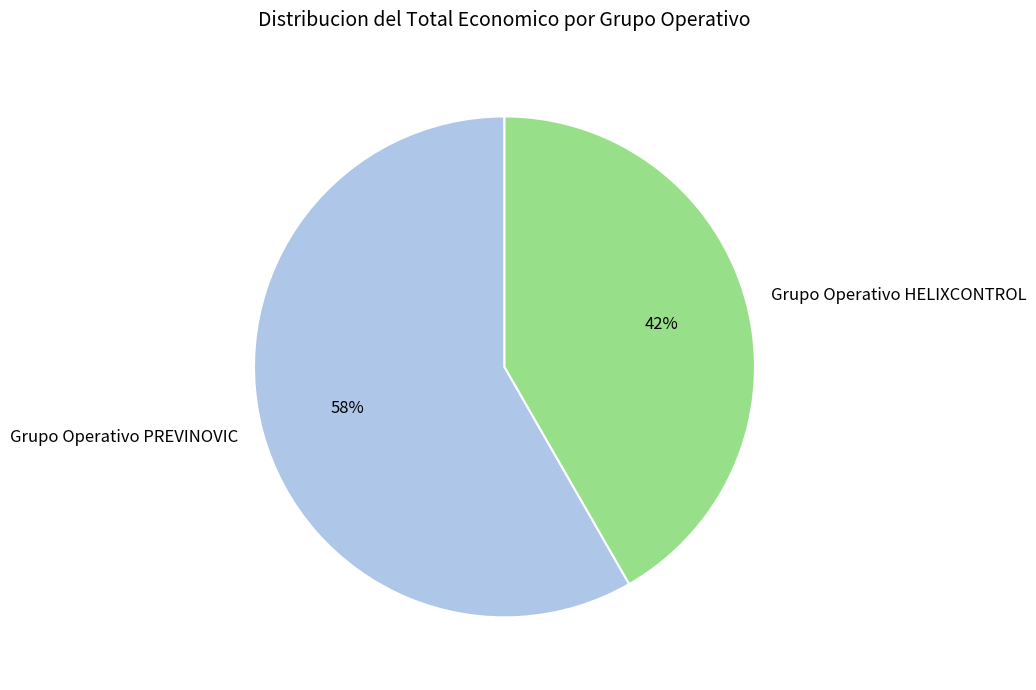

Is it true that Grupo Operativo HELIXCONTROL is 51% of the pie?

False